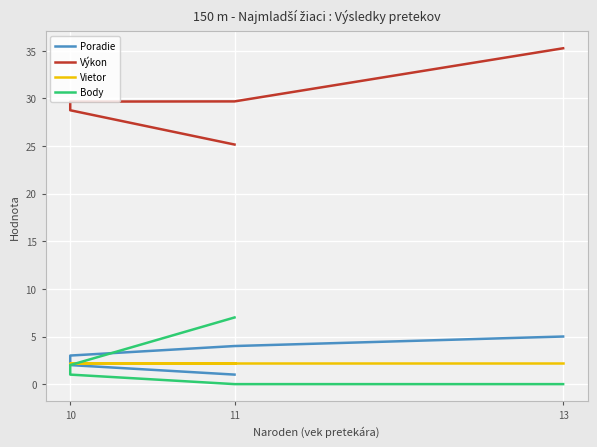

What is the label of the 1st point from the left?

11